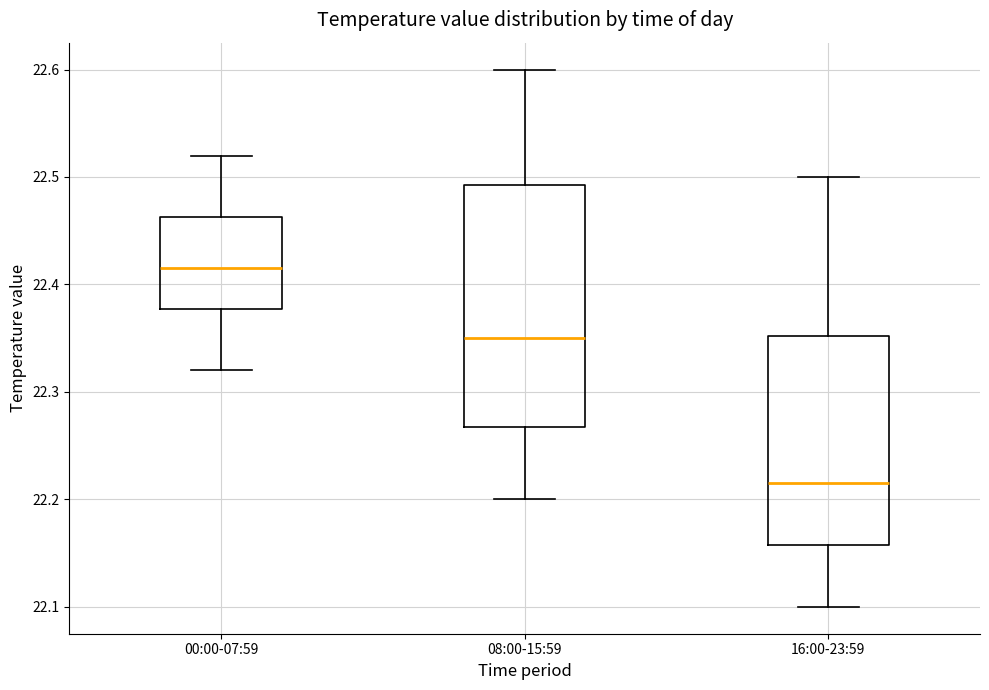

Reading left to right, read every box against the y-axis: the position of its median line, the range the box covers, and the ends of its whiskers. The values are not printed on the chart, so give them approximately, as read against the axis.

00:00-07:59: median 22.42, box 22.38 to 22.46, whiskers 22.32 to 22.52
08:00-15:59: median 22.35, box 22.27 to 22.49, whiskers 22.20 to 22.60
16:00-23:59: median 22.22, box 22.16 to 22.35, whiskers 22.10 to 22.50